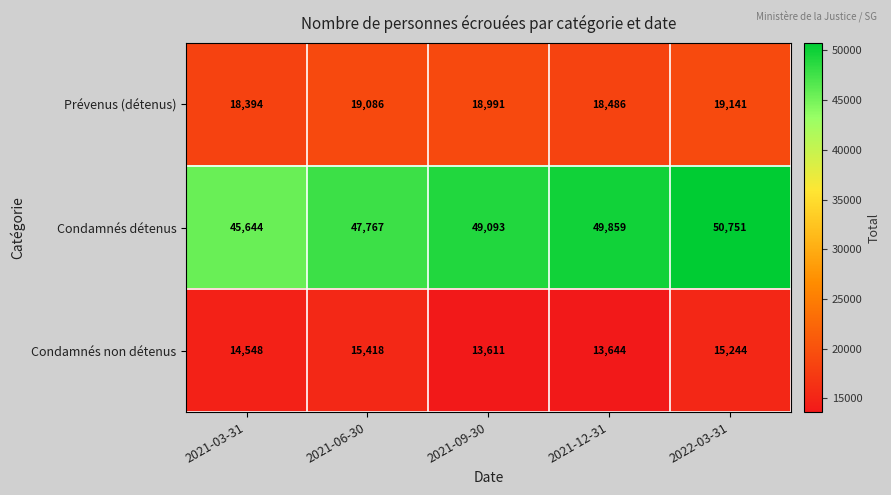

True or false: Condamnés détenus has a value of 82306 at 2021-12-31.

False